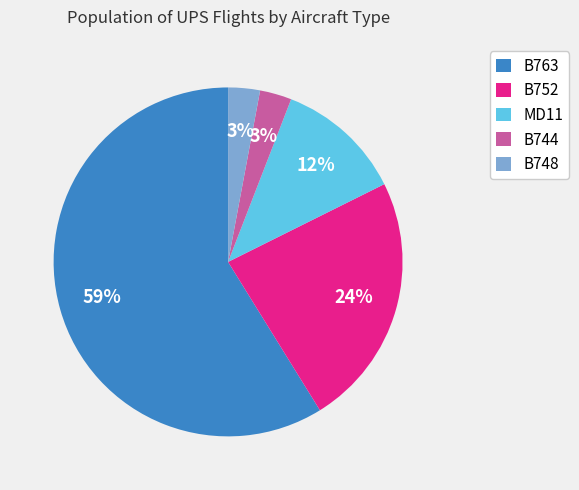

What is the largest slice in the pie chart?

B763